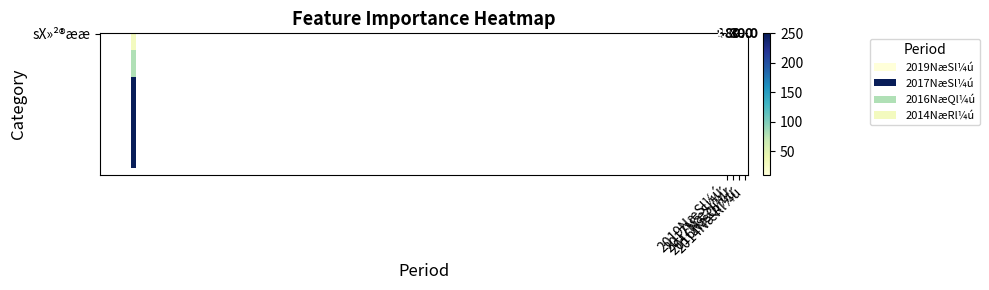

List the labels in order of value, smallest first.

2019NæSl¼ú, 2014NæRl¼ú, 2016NæQl¼ú, 2017NæSl¼ú